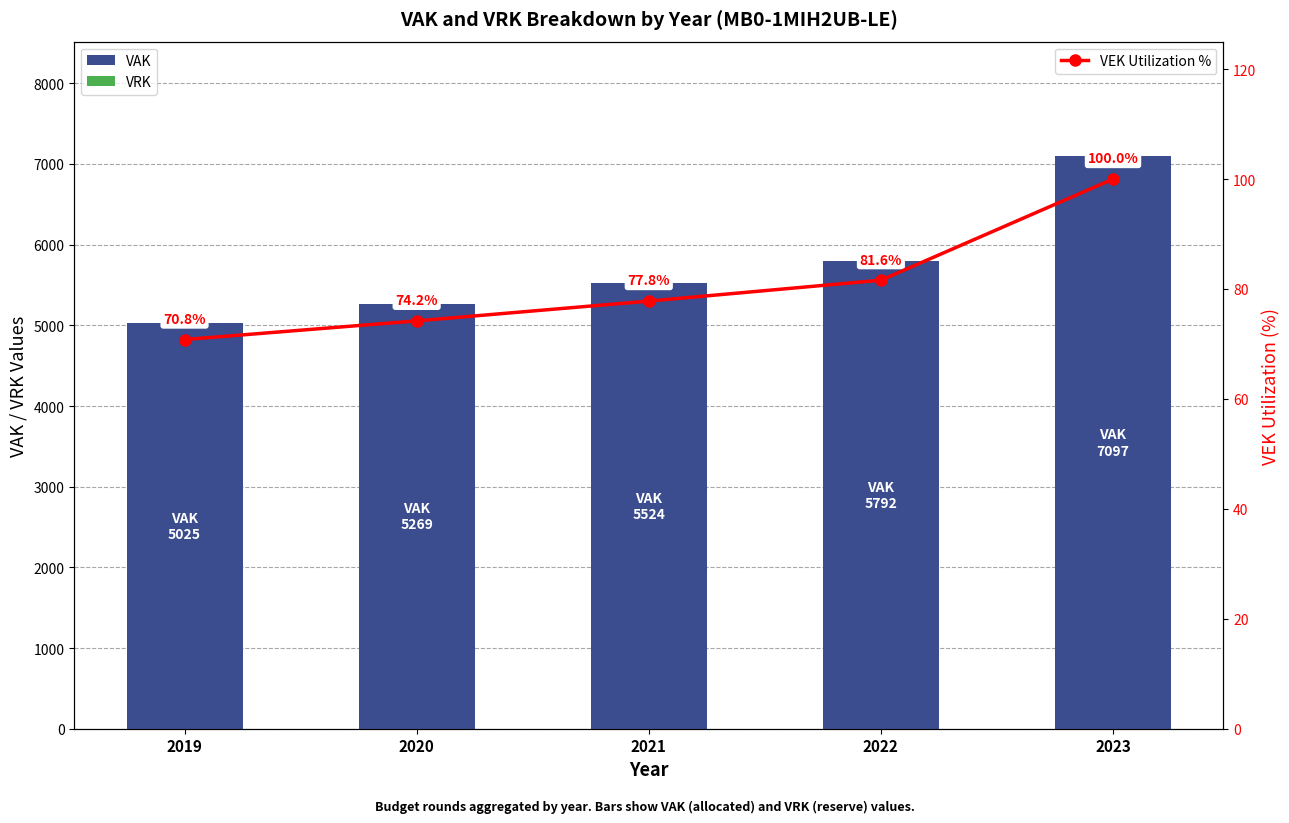

Which category has the lowest value in the VEK Utilization % series?

2019